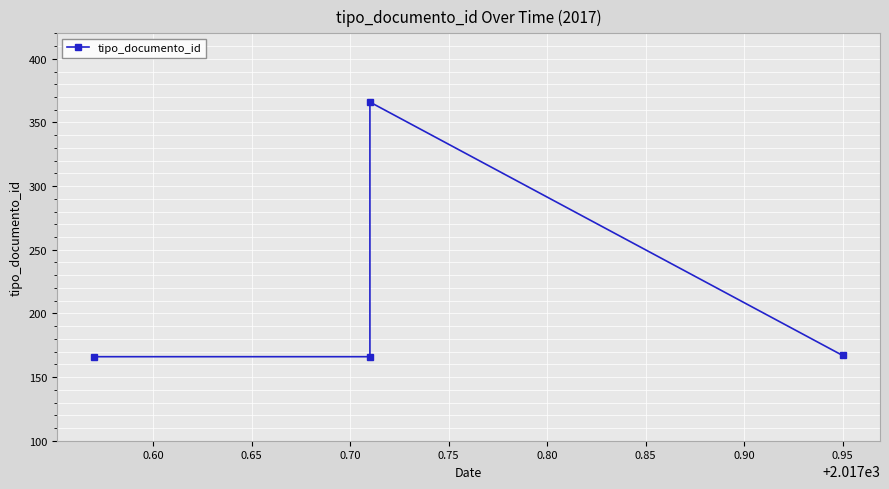

What is the average value?

216